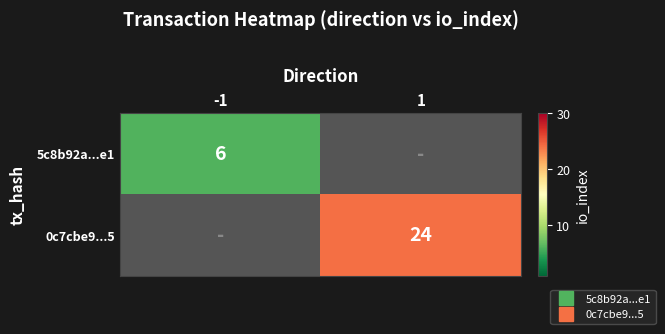

Rank the series by their maximum value, from highest to lowest.

0c7cbe9...5, 5c8b92a...e1